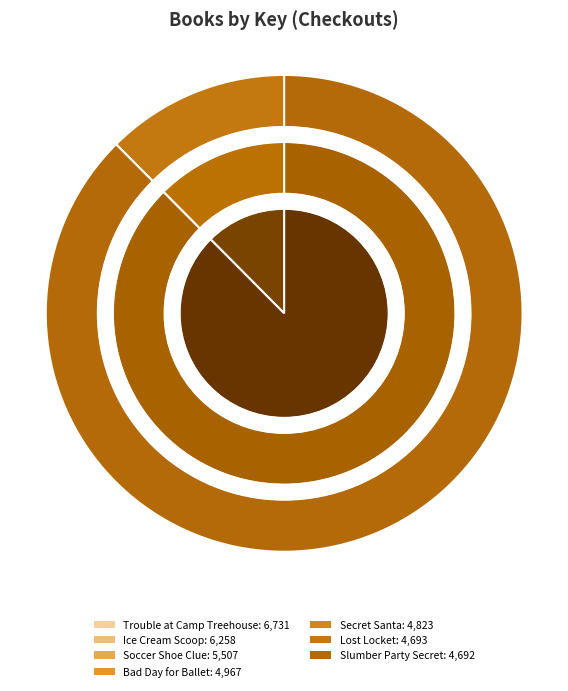

Which category has the biggest portion of the pie?

Trouble at Camp Treehouse